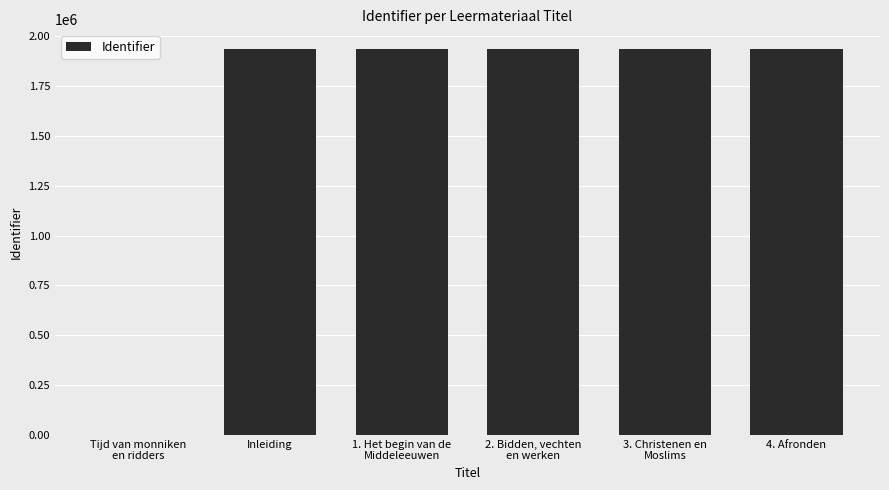

Read the value at Inleiding.

1937095